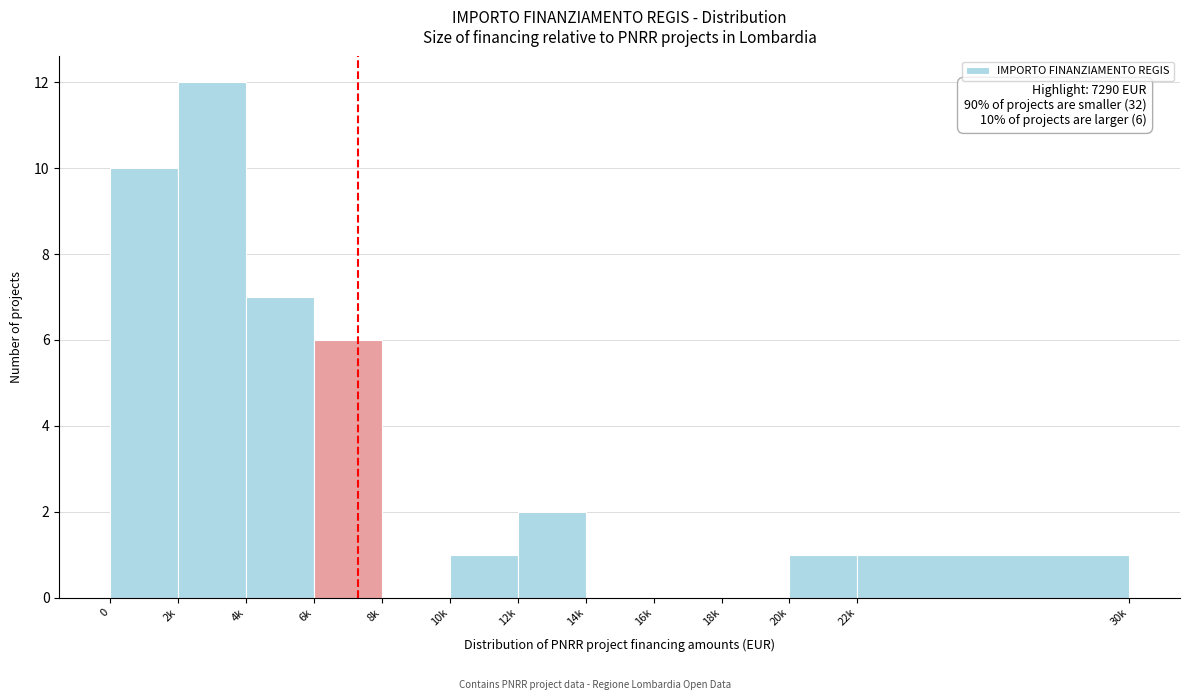

Reading left to right, list all the values displayed in this chart.

0=10	2k=12	4k=7	6k=6	8k=0	10k=1	12k=2	14k=0	16k=0	18k=0	20k=1	22k=1